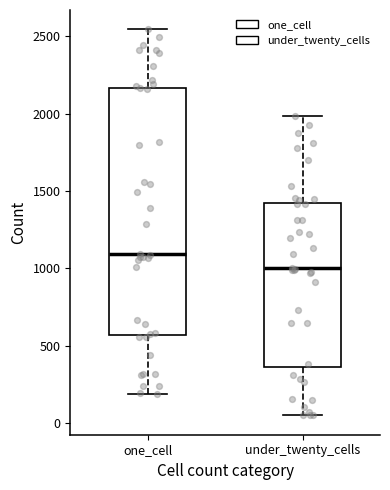

Which box's median line is the highest?

one_cell